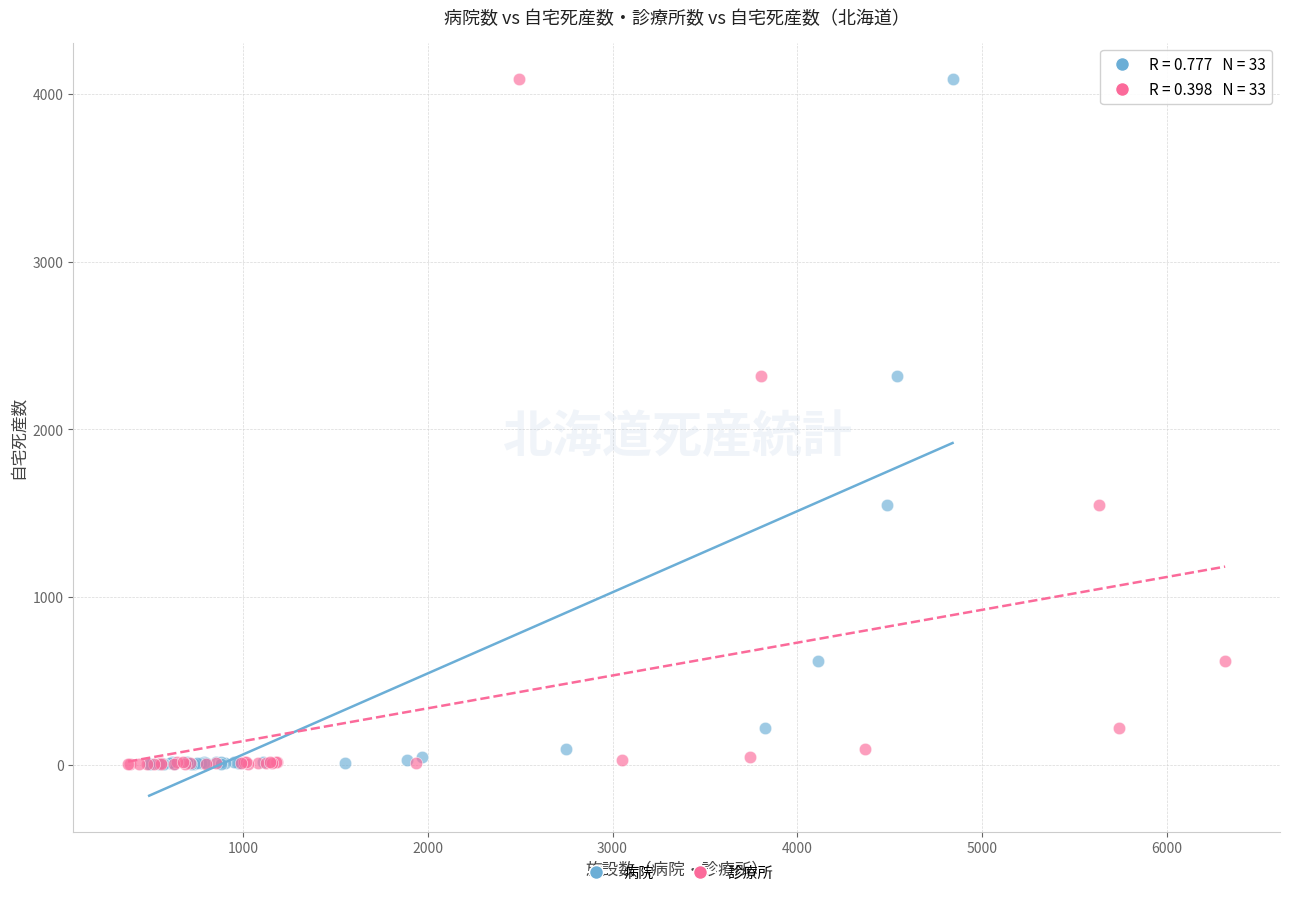

What are all the series names shown in the legend?

病院, 診療所